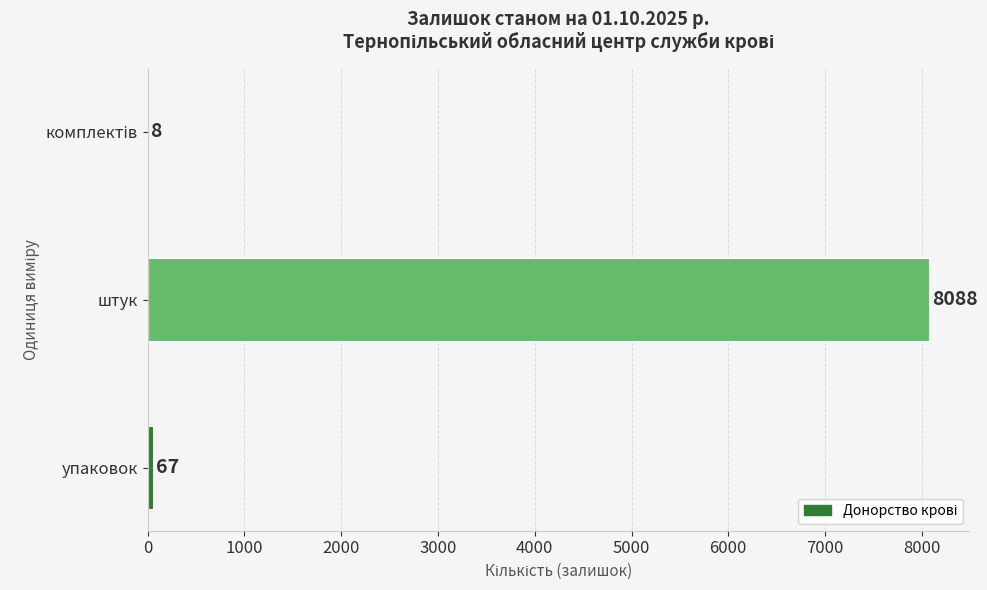

What is the sum of the values at упаковок and штук?

8155